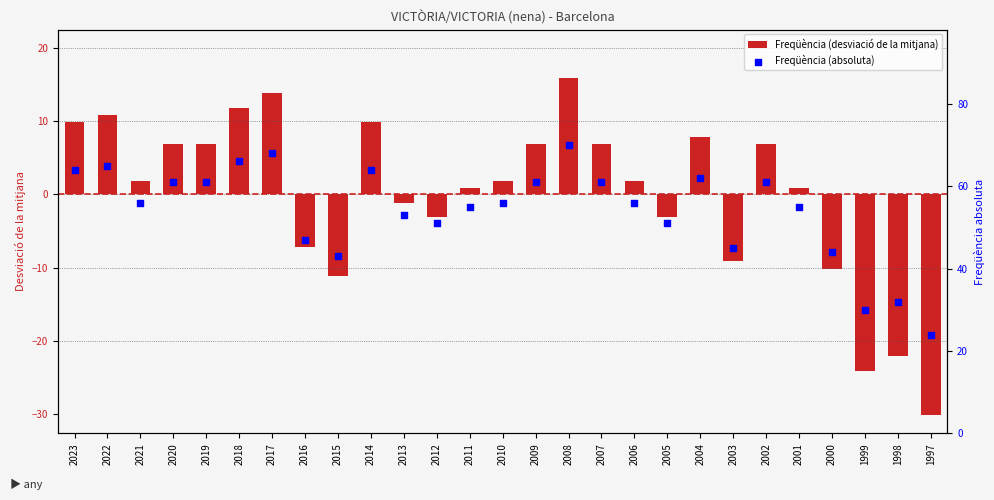

At how many categories does at least one series exceed 56?

12